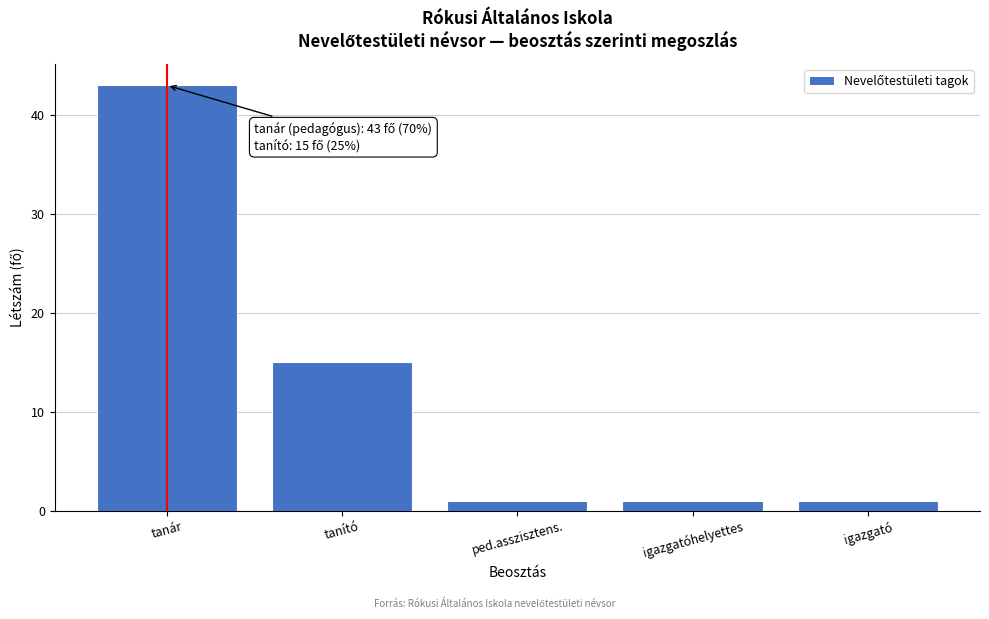

Reading left to right, transcribe all the data shown in this chart.

43	15	1	1	1